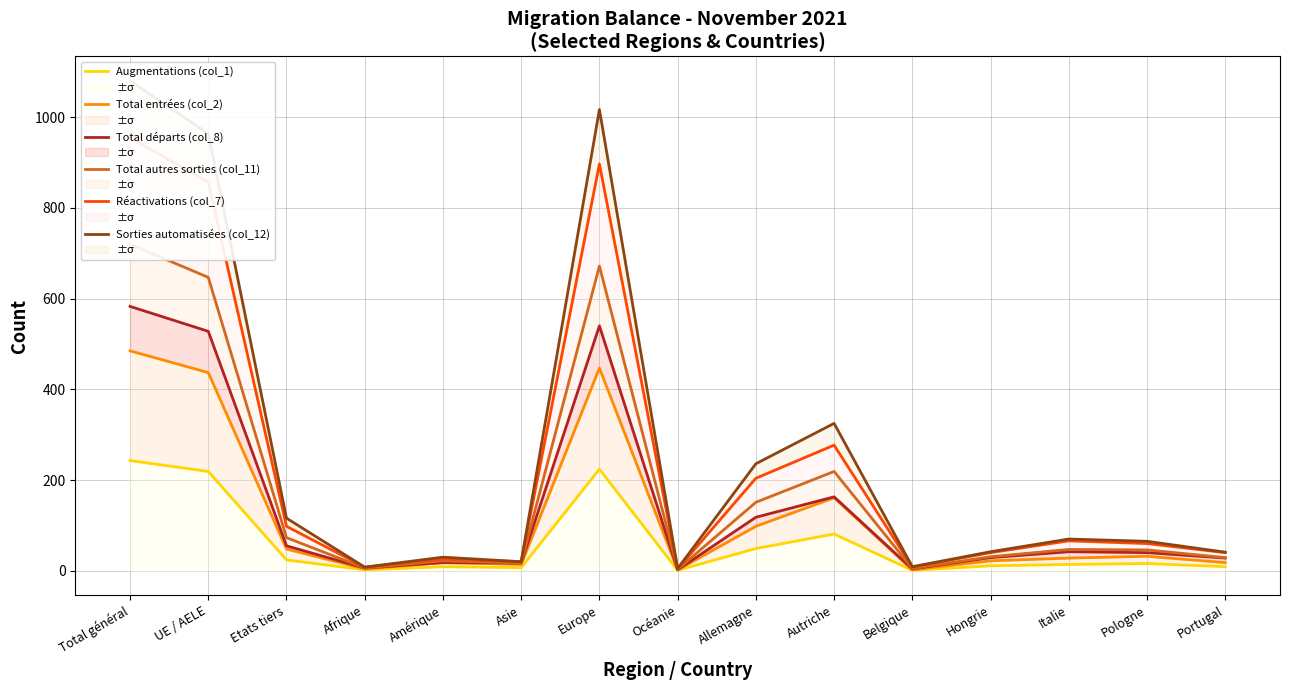

What is the label of the 9th point from the left?

Allemagne